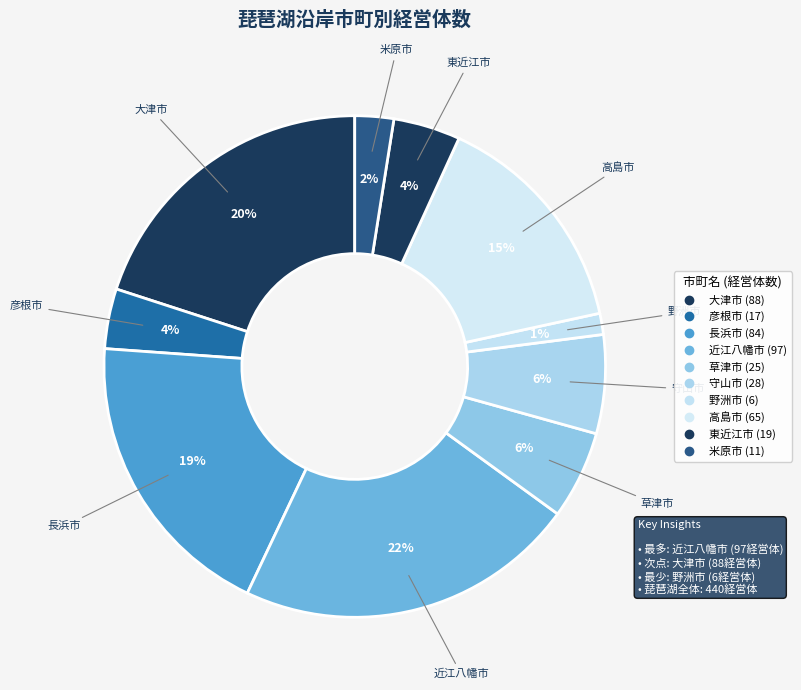

Is there a majority slice in this chart?

No